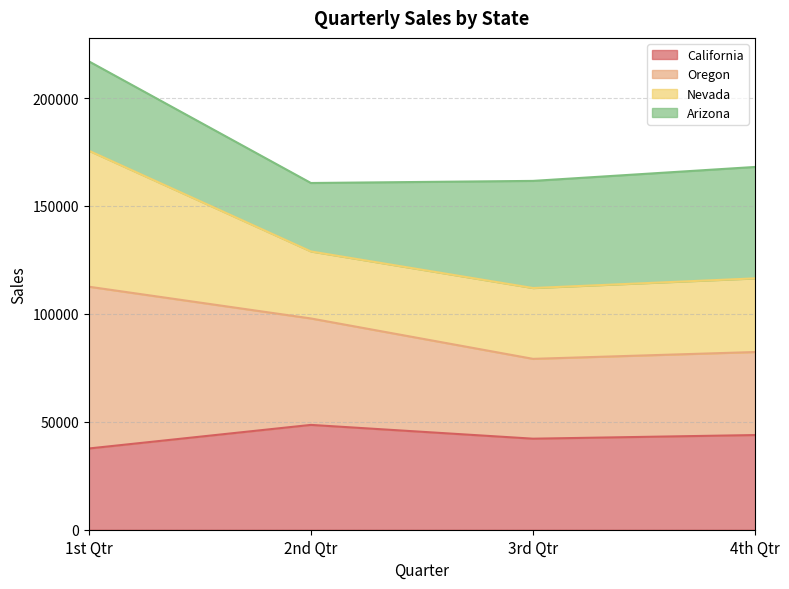

Which category has the highest value in the California series?

2nd Qtr